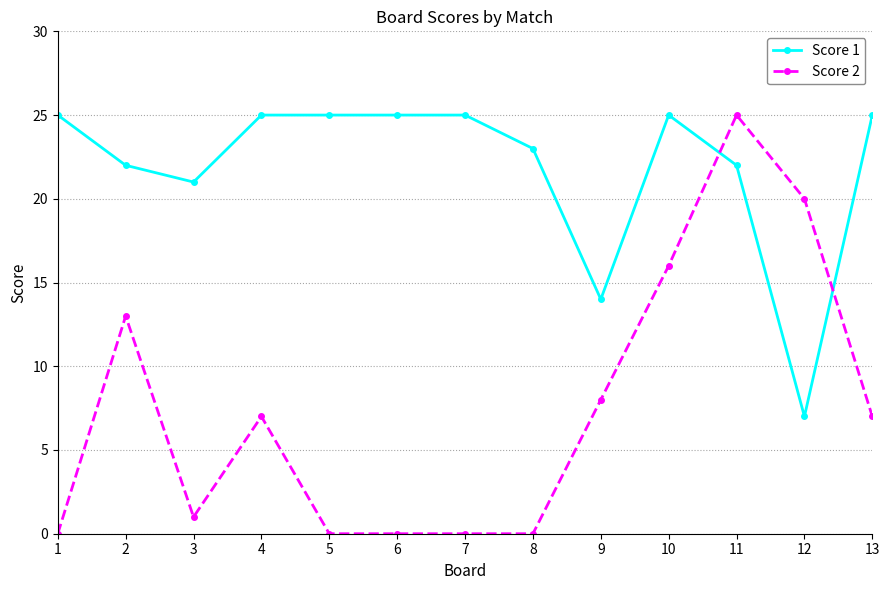

True or false: Score 1 has more than 0 interior local peaks.

True